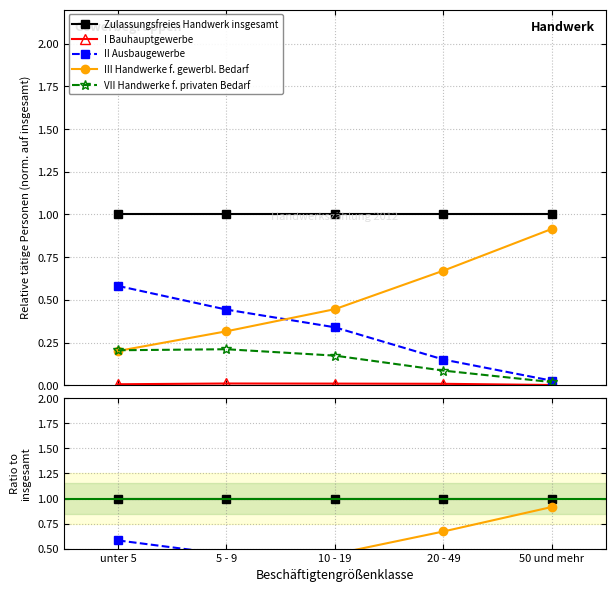

What value does the VII Handwerke f. privaten Bedarf series have at unter 5?

0.2